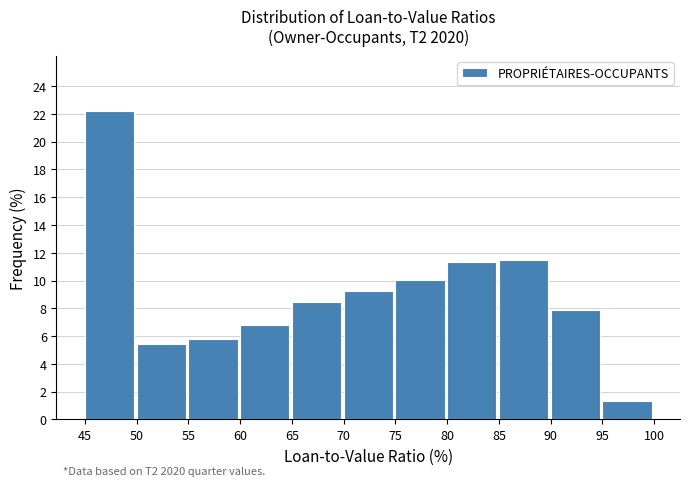

Reading right to left, what are all the values shown in this chart?

95=1.3	90=7.9	85=11.5	80=11.3	75=10.1	70=9.2	65=8.5	60=6.8	55=5.8	50=5.4	45=22.2